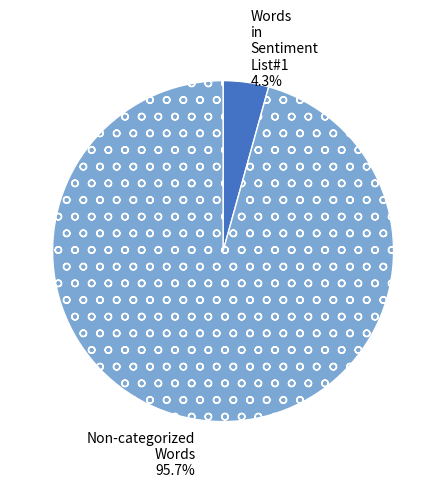

Is there a majority slice in this chart?

Yes